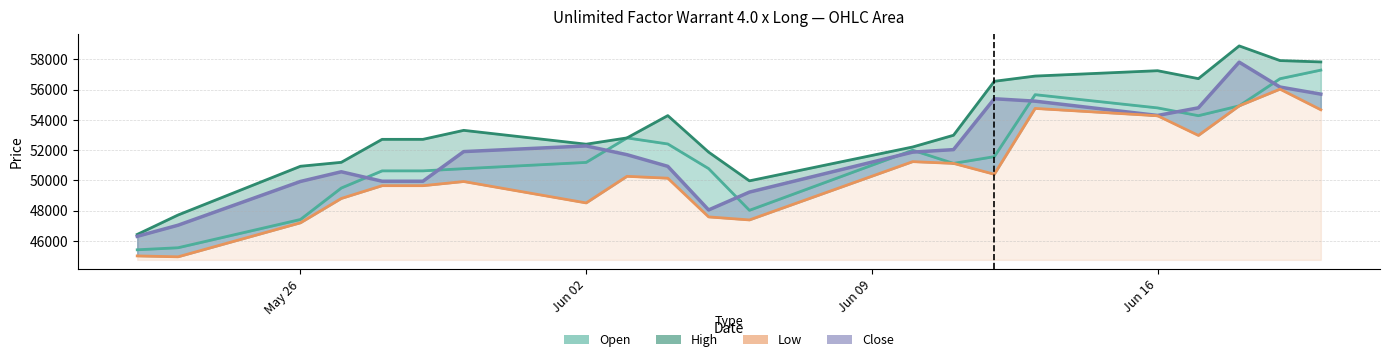

True or false: the data shows 80079 at 6.

False